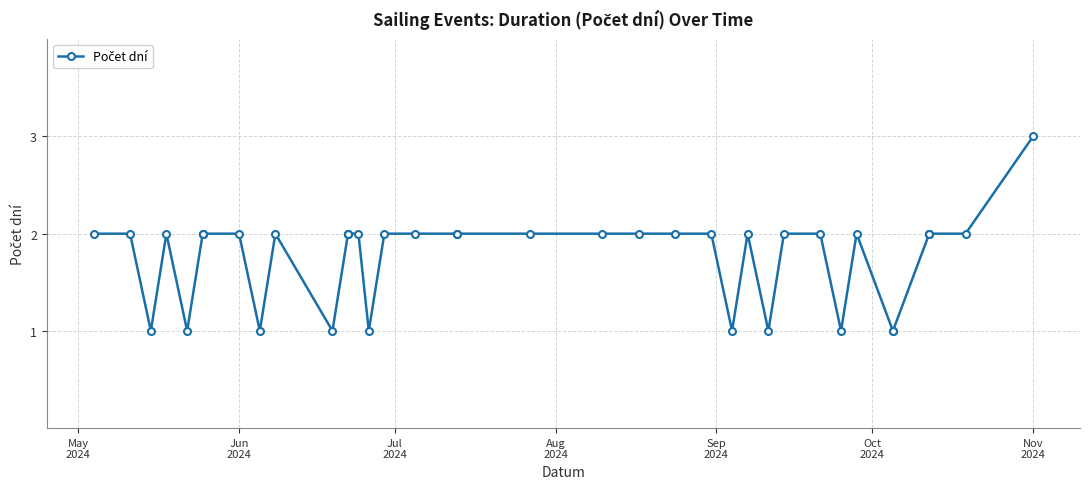

The value at 12 is 3. True or false?

False